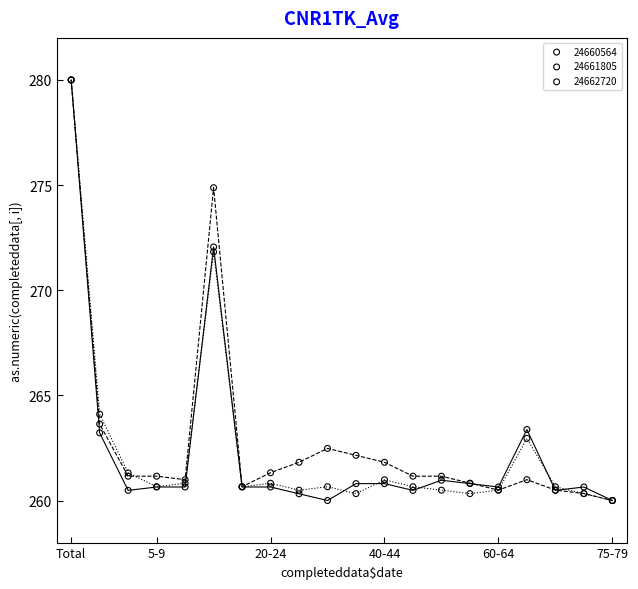

What are all the series names shown in the legend?

24660564, 24661805, 24662720